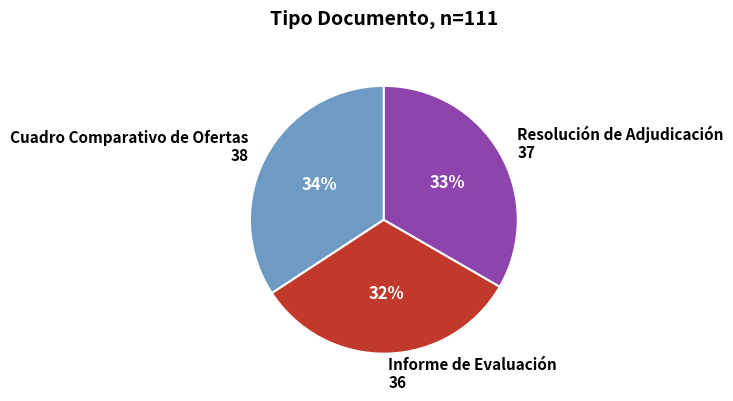

Approximately how many times larger is the value at Cuadro Comparativo de Ofertas compared to Informe de Evaluación?

1.1